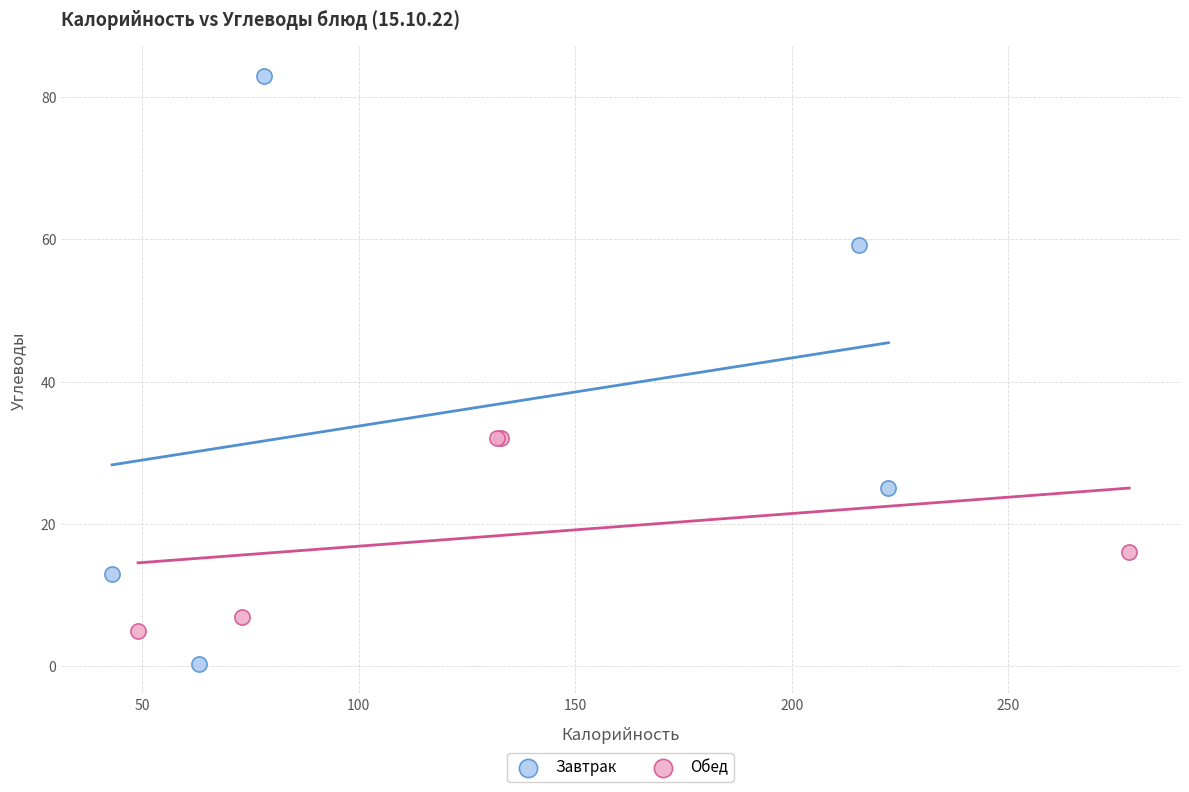

Which series reaches the minimum Y coordinate?

Завтрак